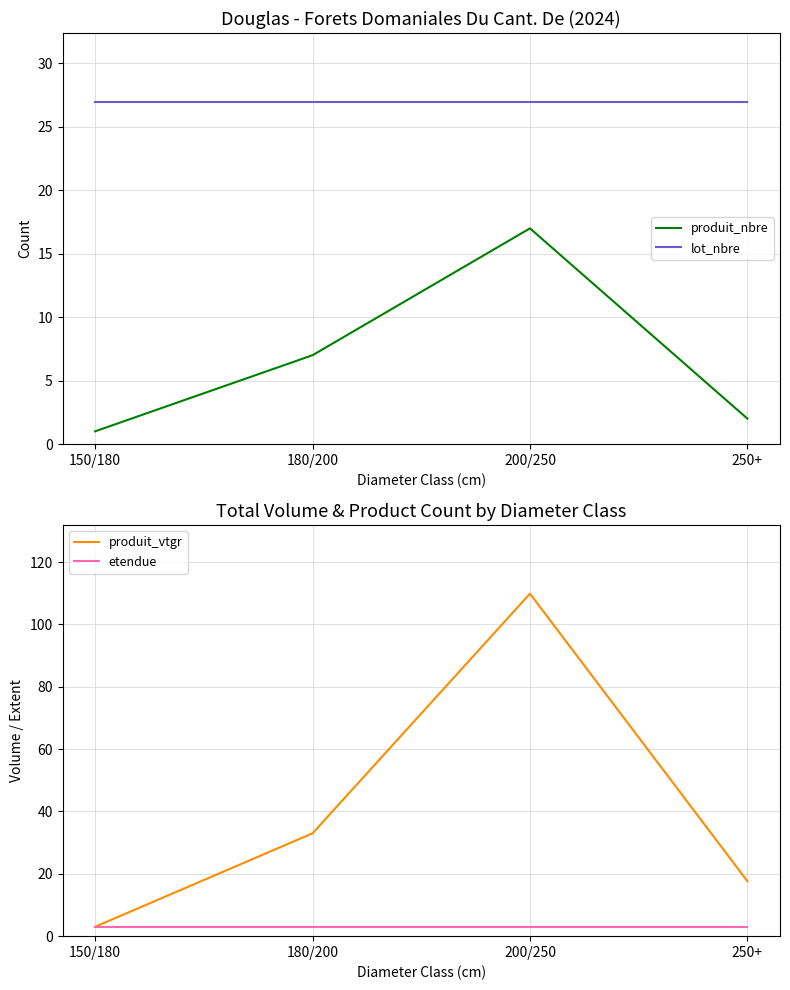

Reading right to left, transcribe all the data shown in this chart.

produit_nbre: 2.0	17.0	7.0	1.0
lot_nbre: 27.0	27.0	27.0	27.0
produit_vtgr: 17.6	109.9	33.0	3.0
etendue: 2.9	2.9	2.9	2.9